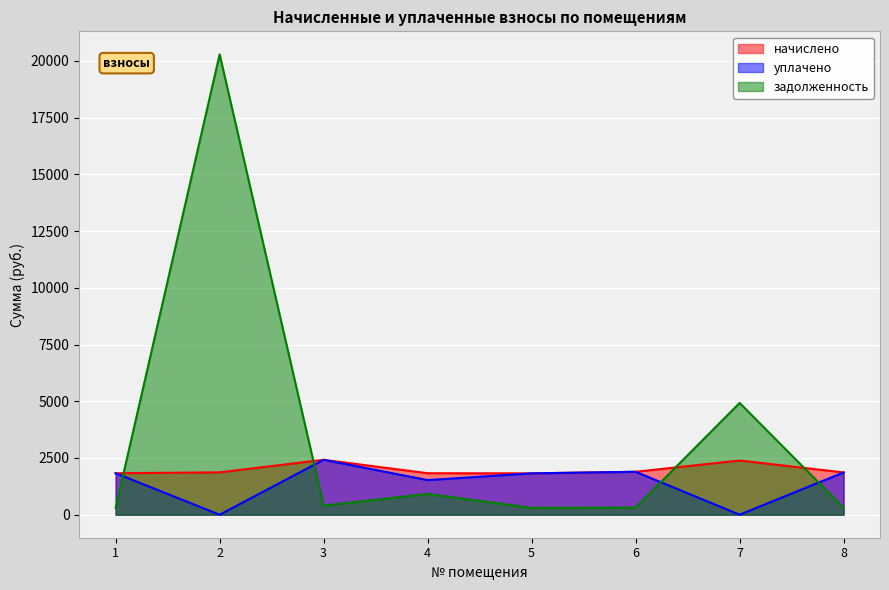

List the series in order of their overall mean, lowest first.

уплачено, начислено, задолженность